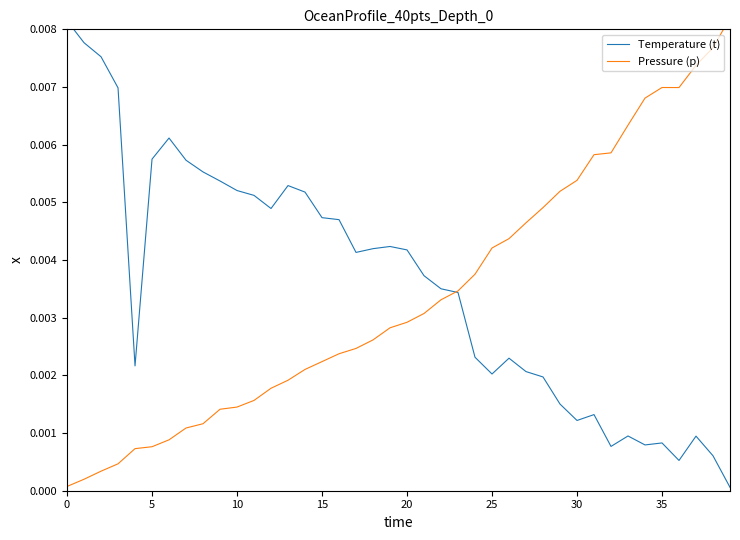

At which category is the sum across all series the highest?

37